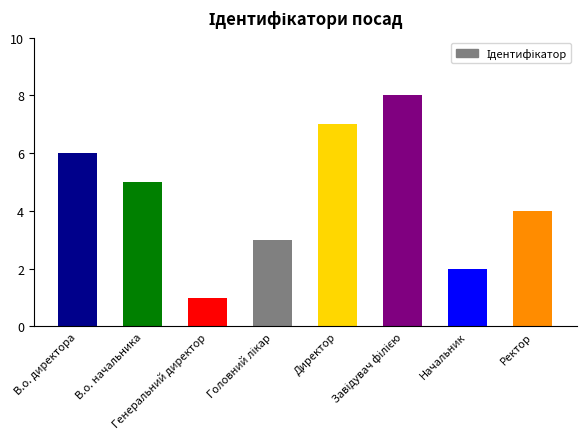

Count the values in the range 3 to 7.

5